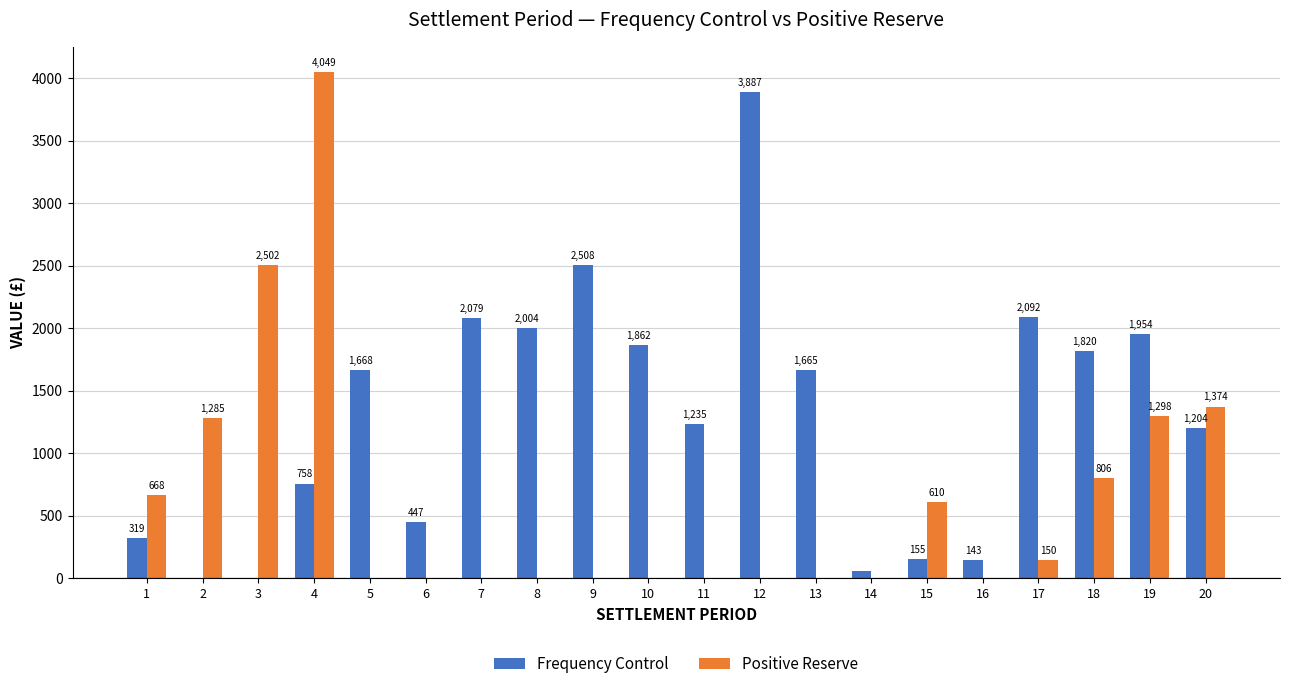

What value does the Positive Reserve series have at 15?

610.4